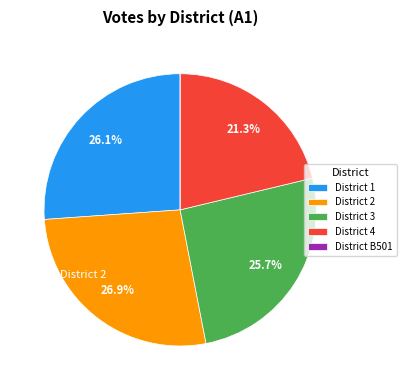

How much of the chart is everything except District 3?

74.3%